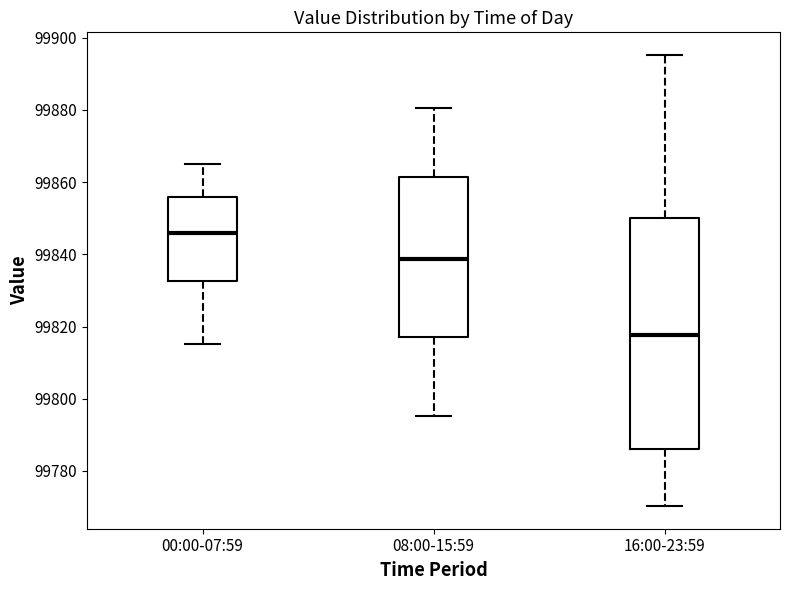

Which box has the lowest median line?

16:00-23:59